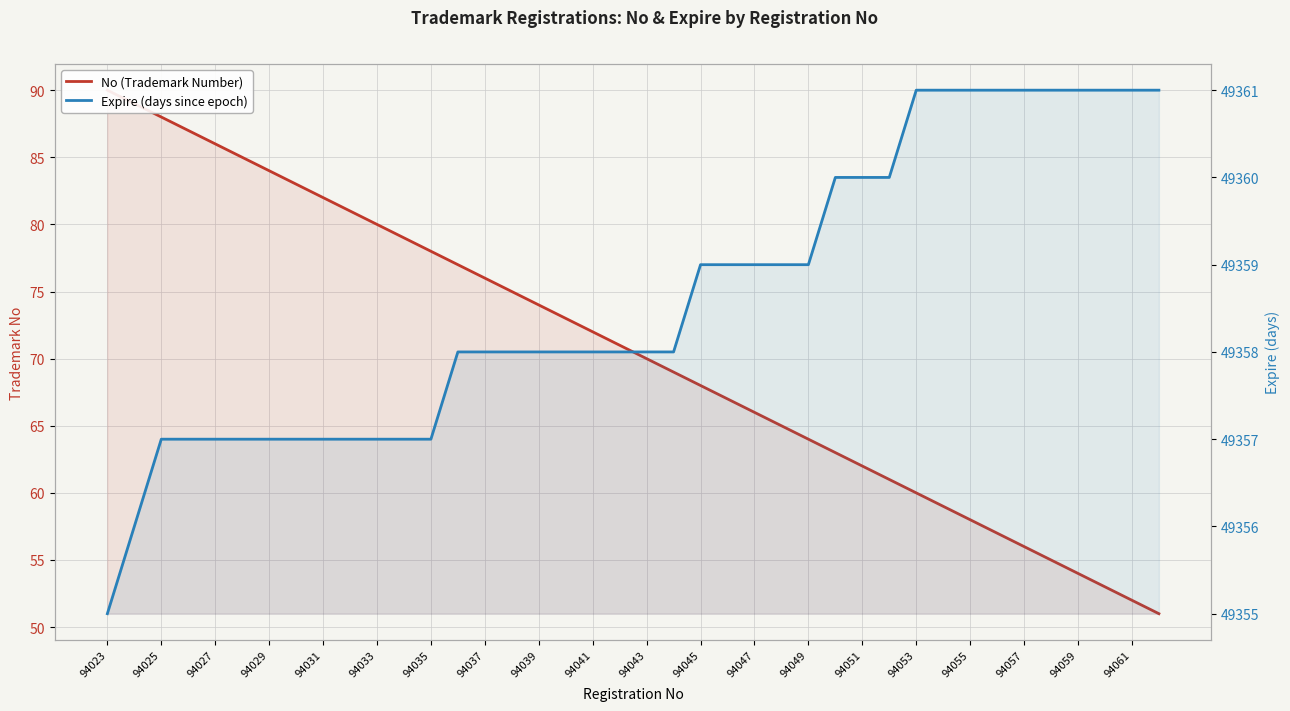

Rank the series by their maximum value, from highest to lowest.

Expire (days since epoch), No (Trademark Number)